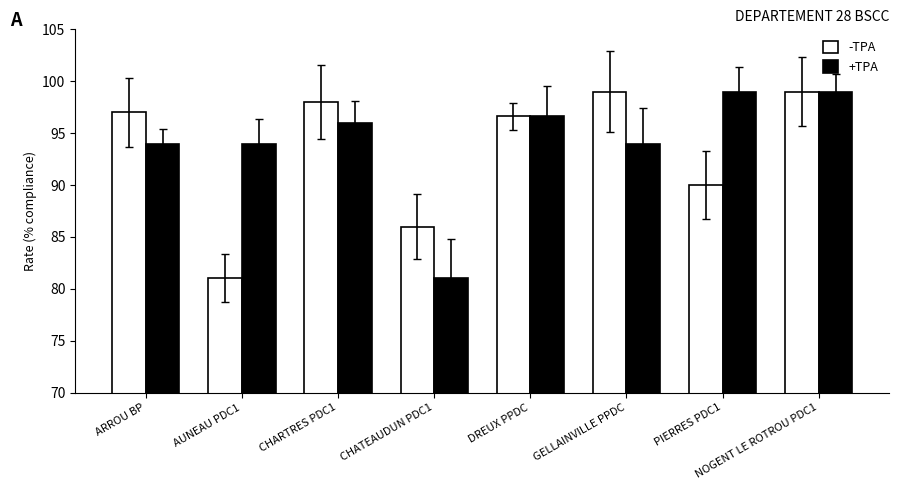

What position from the right is AUNEAU PDC1?

7